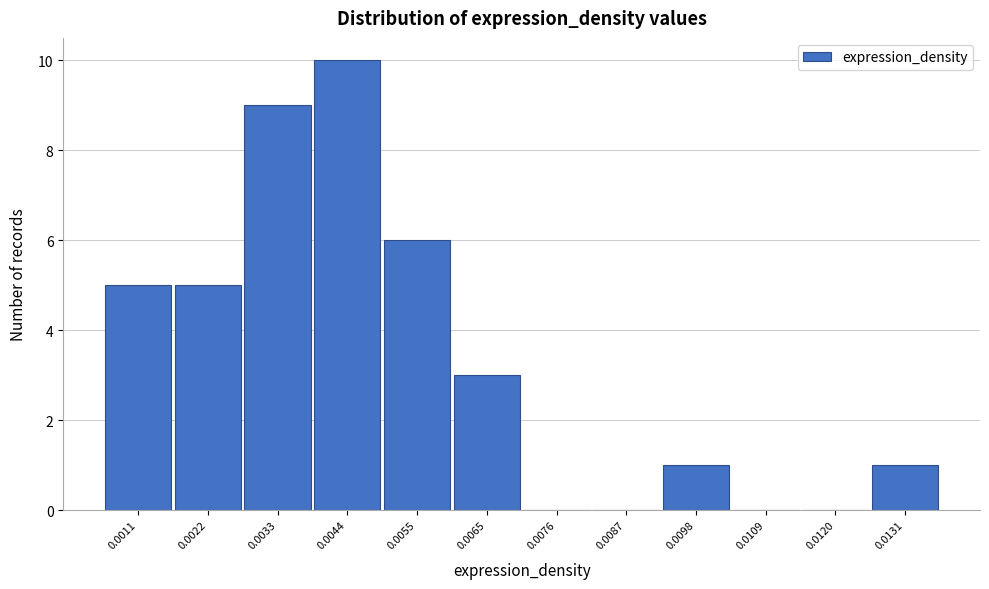

Reading left to right, extract all data points from this chart.

0.0011=5	0.0022=5	0.0033=9	0.0044=10	0.0055=6	0.0065=3	0.0076=0	0.0087=0	0.0098=1	0.0109=0	0.0120=0	0.0131=1